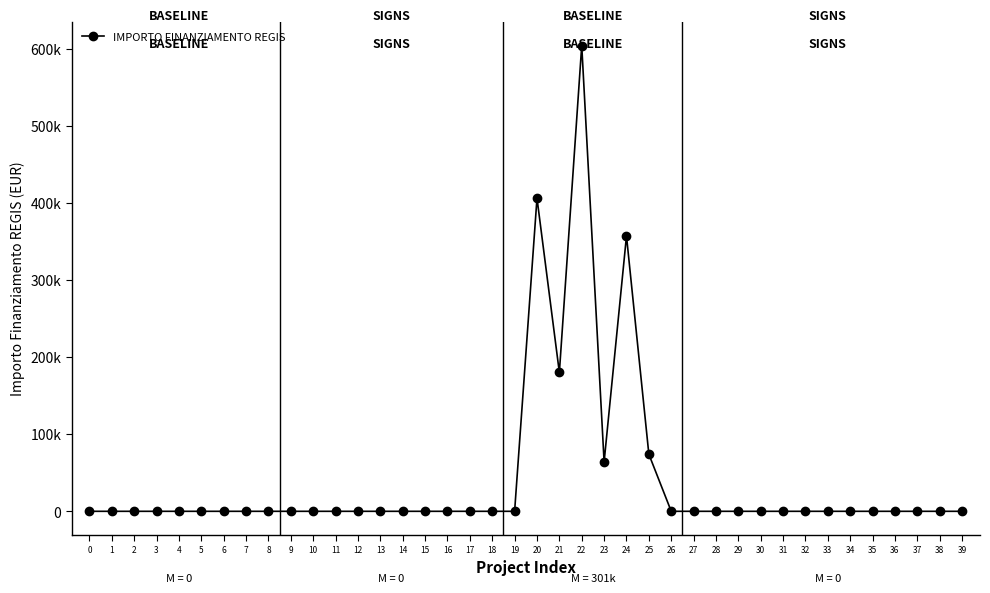

Rank the categories by value from lowest to highest.

0, 1, 2, 3, 4, 5, 6, 7, 8, 9, 10, 11, 12, 13, 14, 15, 16, 17, 18, 19, 26, 27, 28, 29, 30, 31, 32, 33, 34, 35, 36, 37, 38, 39, 23, 25, 21, 24, 20, 22